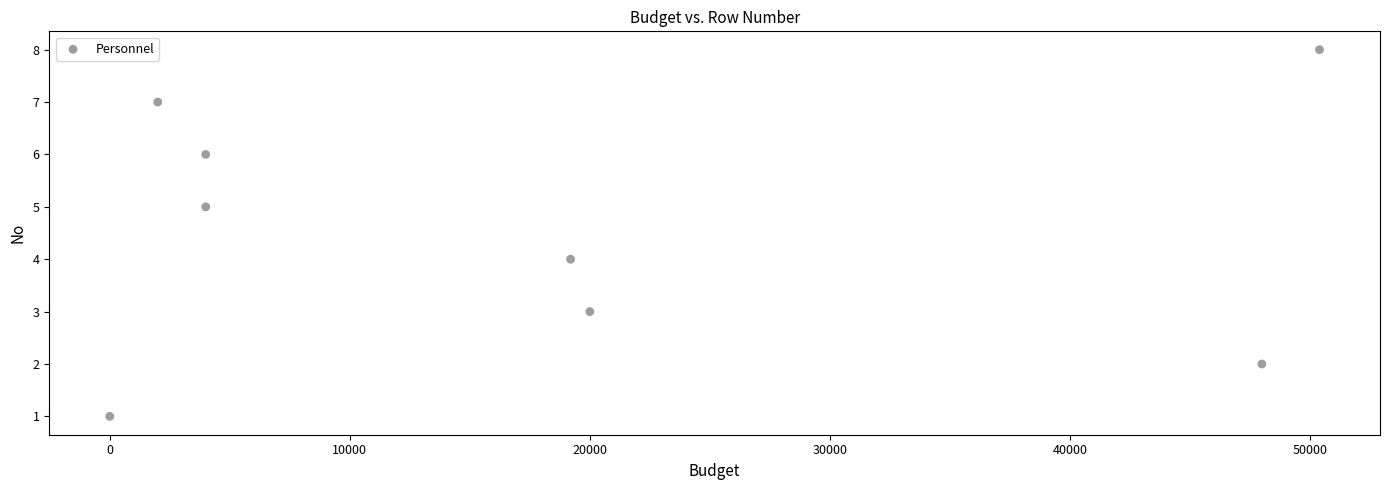

What is the range of X values (max minus min)?

50400